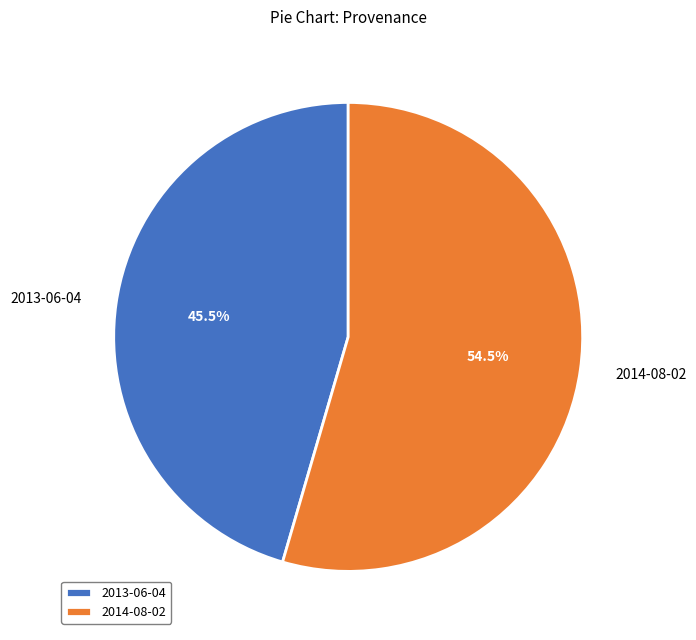

Count the number of slices in the pie.

2